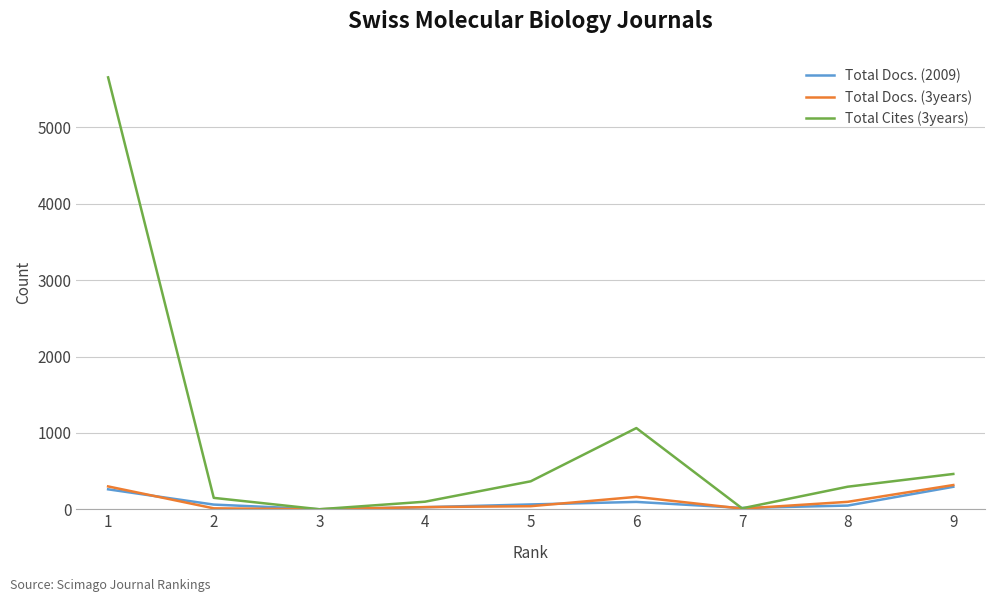

What is the total value across all series at 4?

154